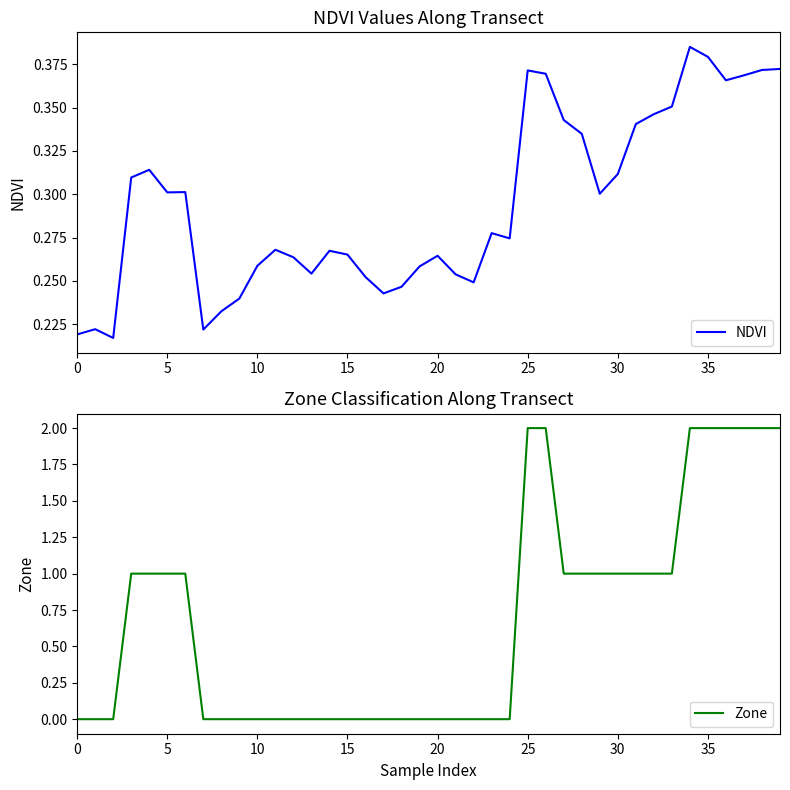

What is the spread (max minus min) of values at 29?

0.7